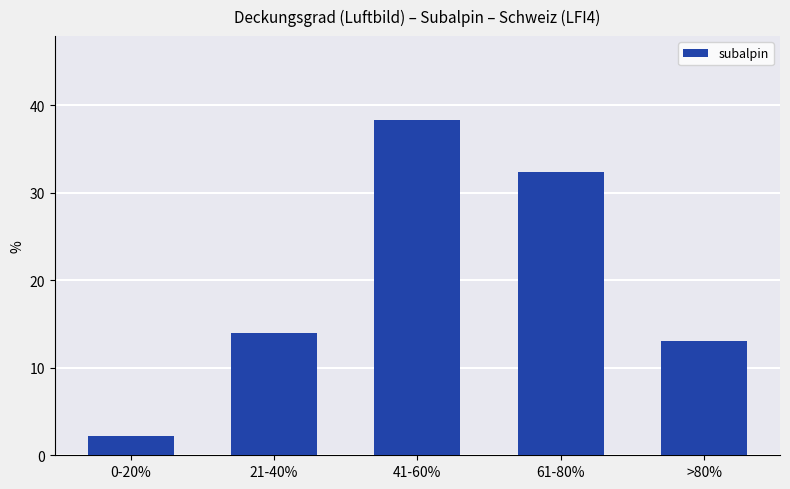

What is the label of the 1st bar from the left?

0-20%